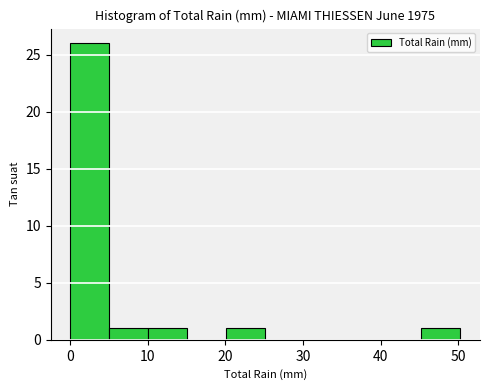

Reading left to right, transcribe this chart: for each bar, give the range it covers on the x-axis and its height. Neither the bar edges nor the heights are printed on the chart, so give them approximately, as read against the axes.

0 to 5: 26
5 to 10: 1
10 to 15: 1
15 to 20: 0
20 to 25: 1
25 to 30: 0
30 to 35: 0
35 to 40: 0
40 to 45: 0
45 to 50: 1